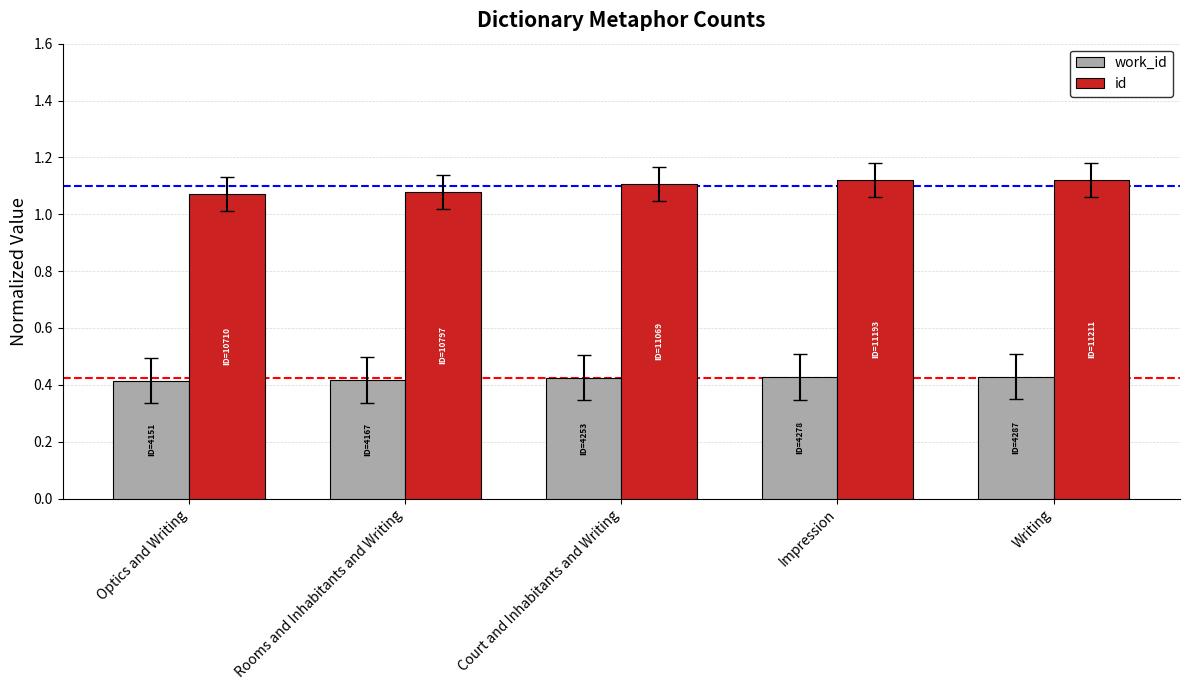

Which series has the largest range (max minus min)?

id